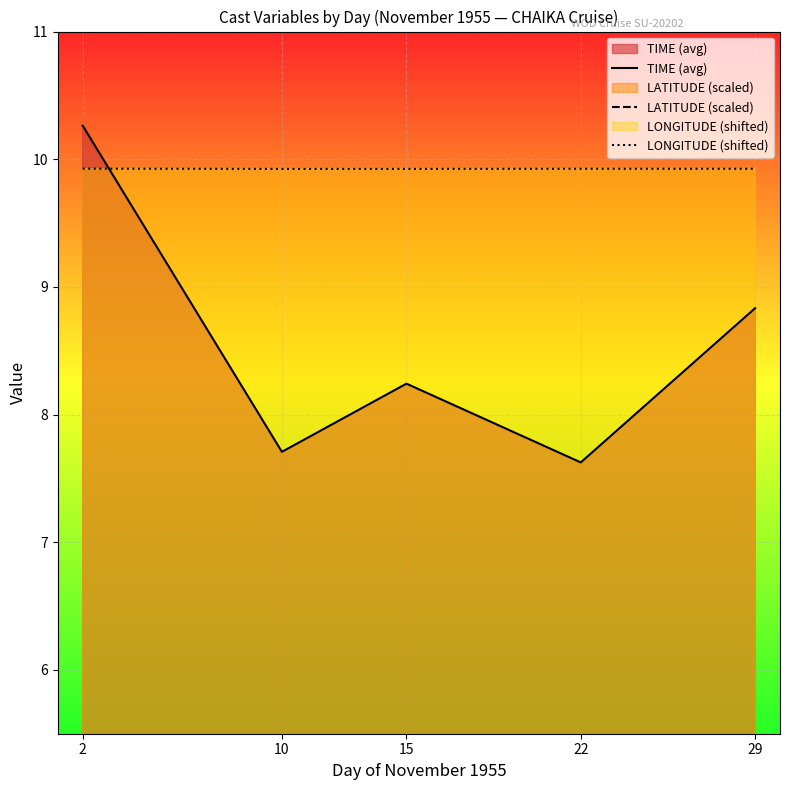

How many interior local valleys does the TIME (avg) series have?

2